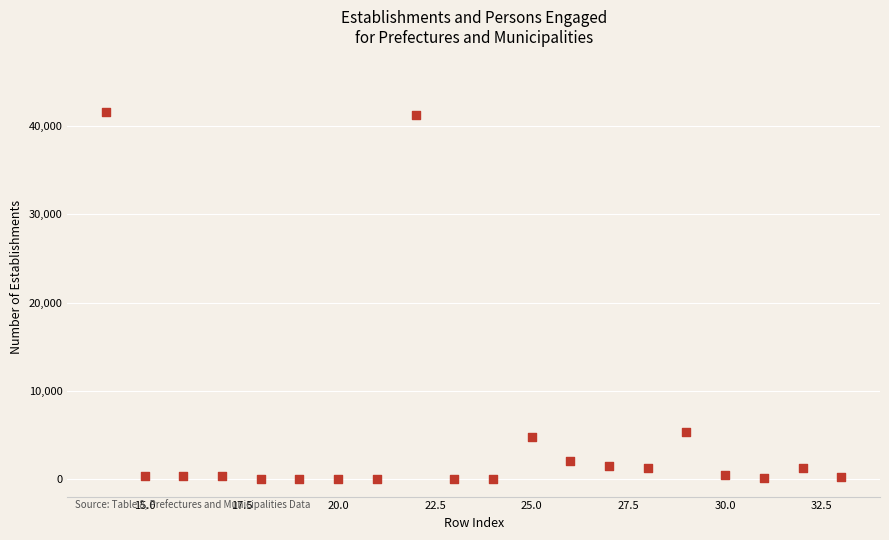

What is the range of X values (max minus min)?

19